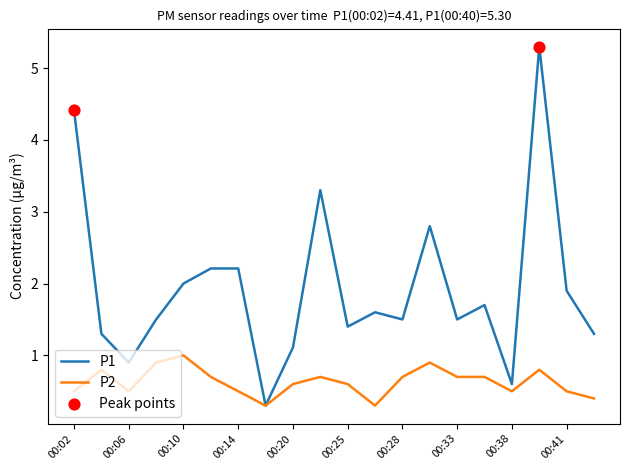

What is the maximum value for P2?

1.0